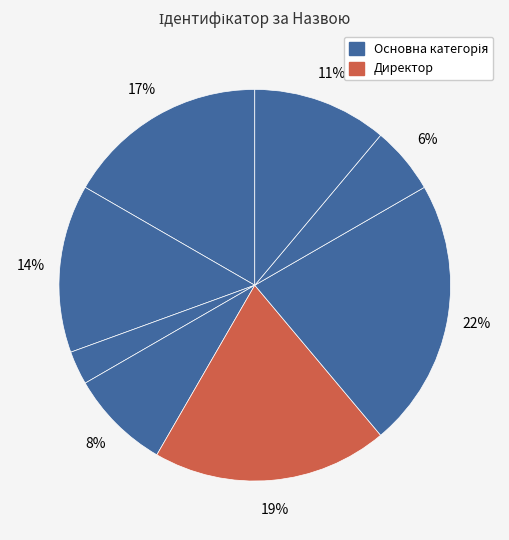

Rank the categories by value from highest to lowest.

Завідувач філією, Директор, В.о. директора, В.о. начальника, Ректор, Головний лікар, Начальник, Генеральний директор